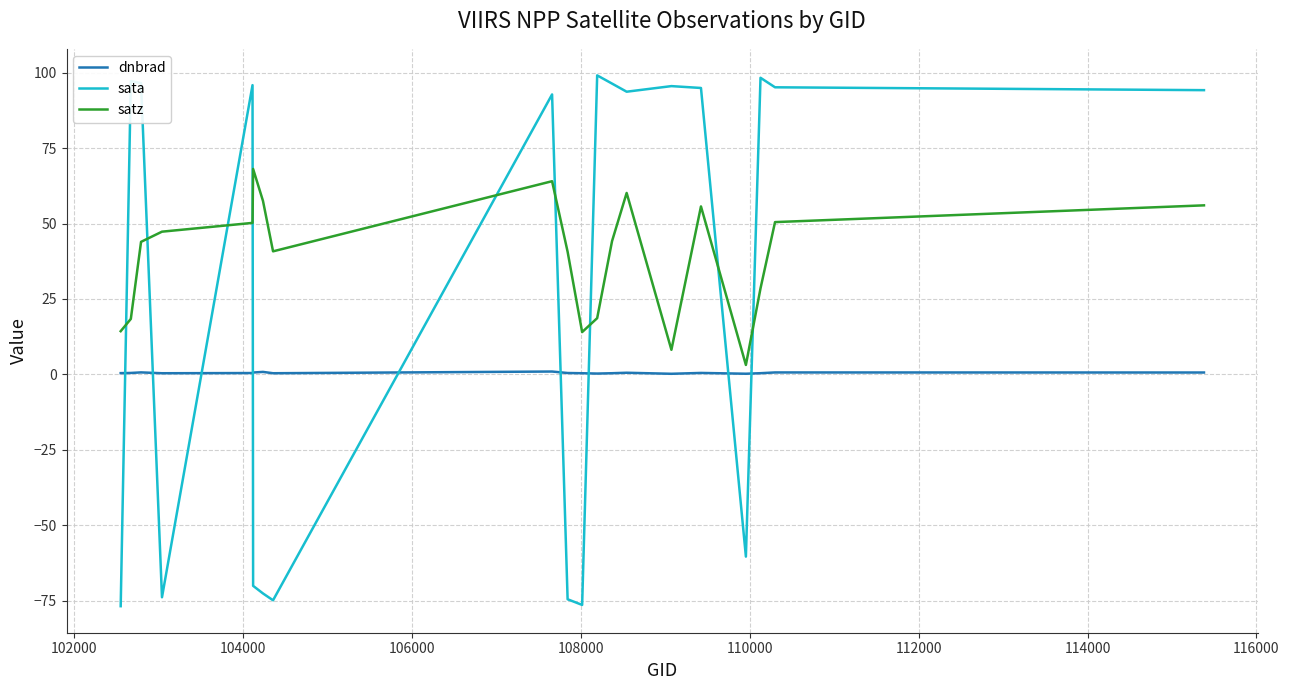

What is the maximum value shown in the chart?

99.1